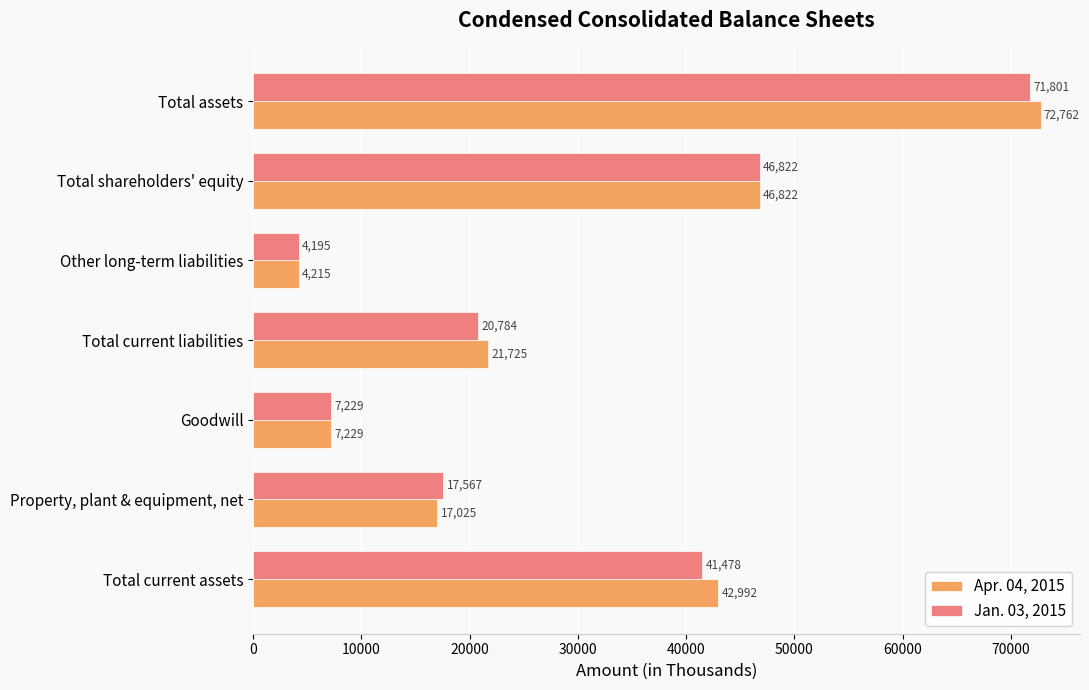

Which series has the widest spread of values?

Apr. 04, 2015